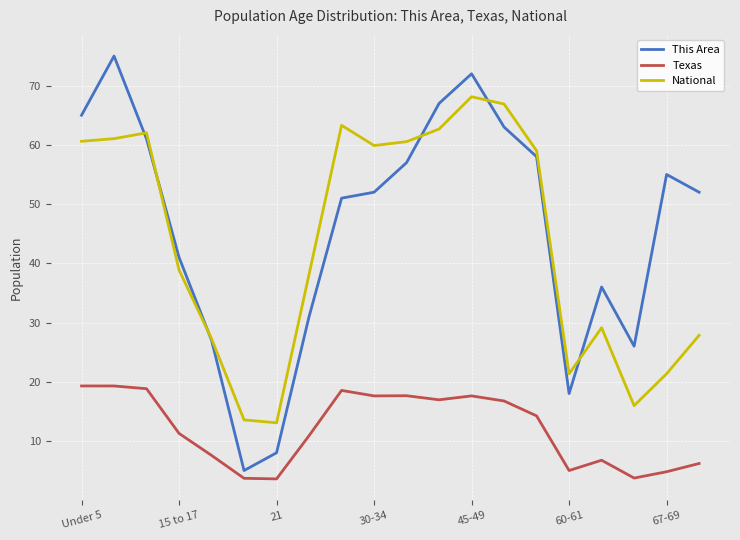

True or false: Texas and National intersect in this chart.

False